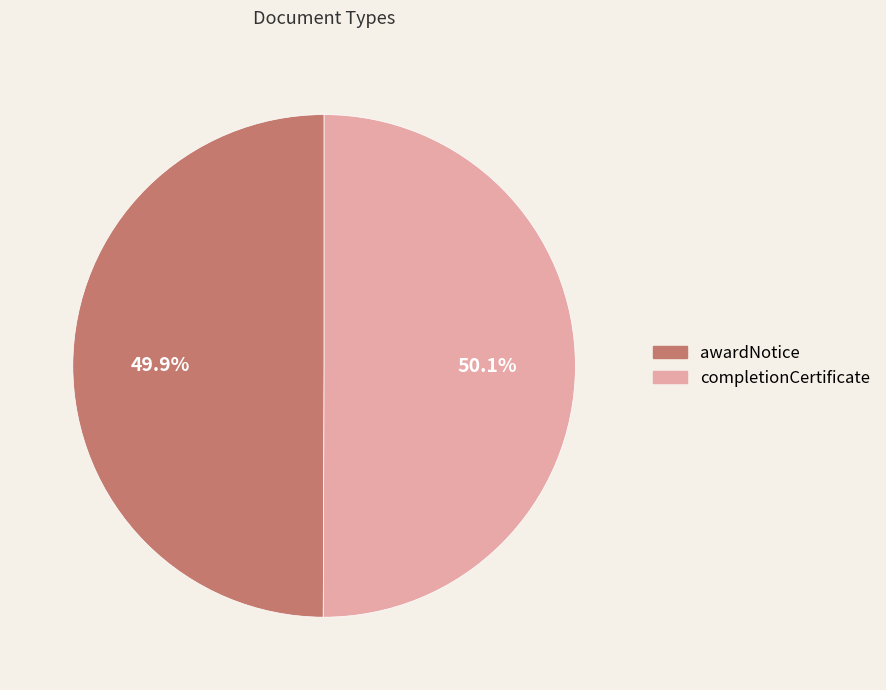

What portion of the pie excludes awardNotice?

50.1%